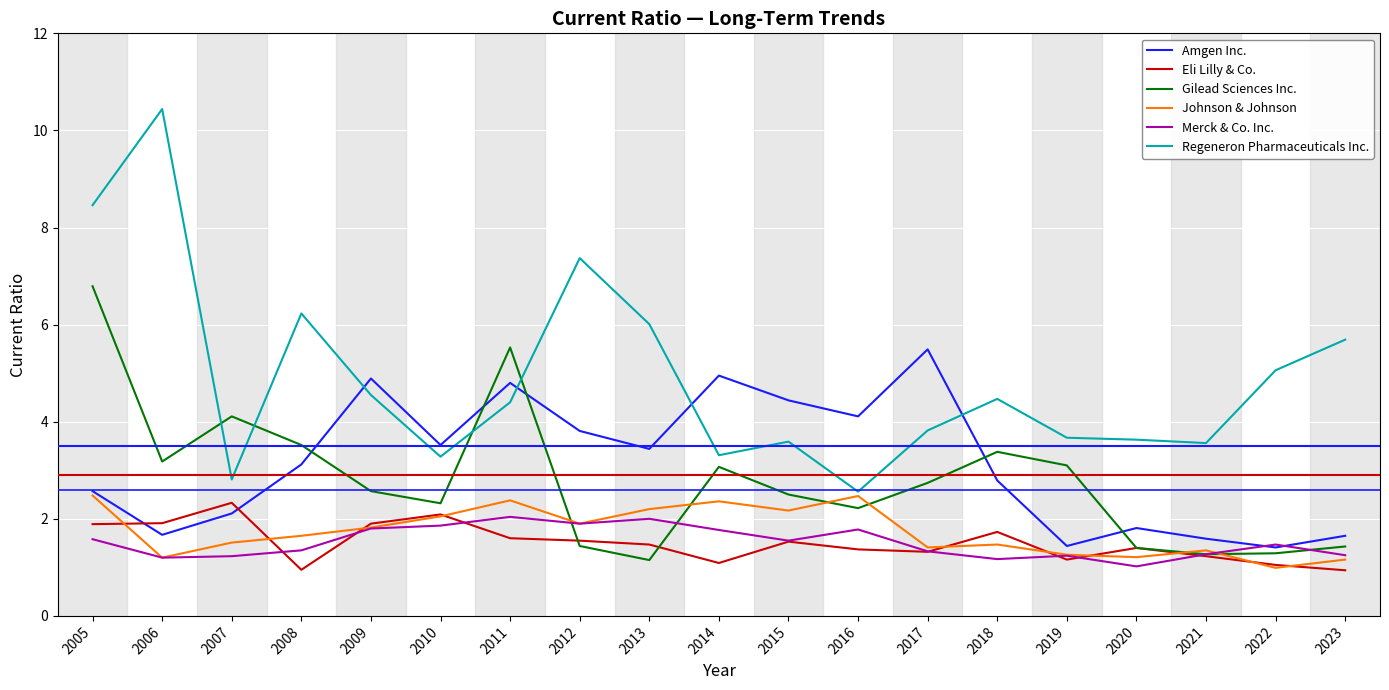

What is the sum of the Merck & Co. Inc. values at 2006 and 2016?

3.0